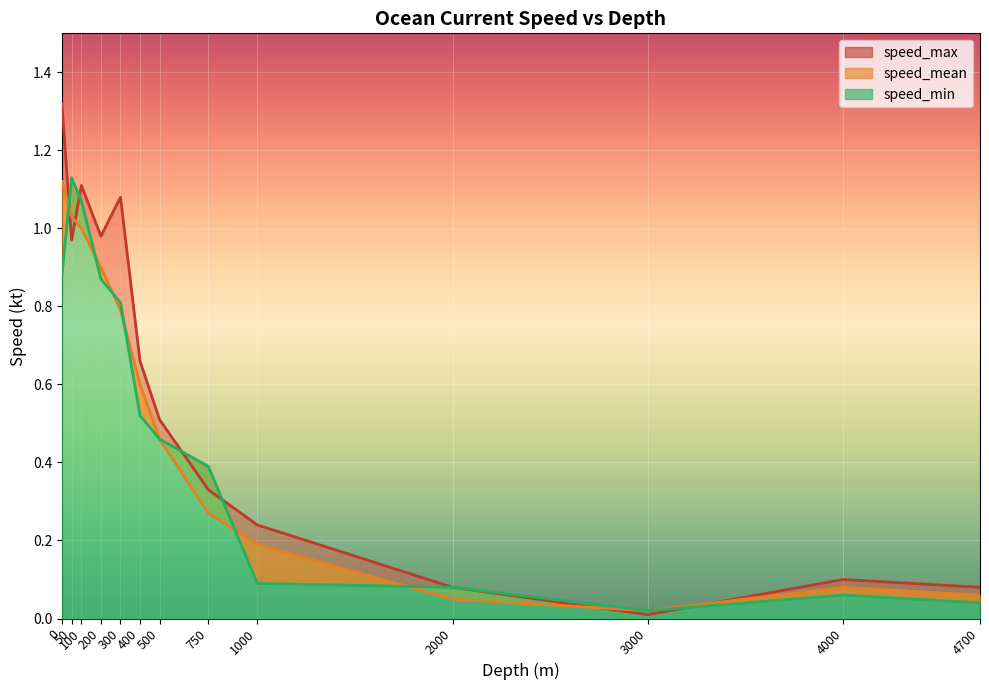

Reading right to left, transcribe all the data shown in this chart.

speed_mean: 4700=0.1	4000=0.1	3000=0.0	2000=0.1	1000=0.2	750=0.3	500=0.5	400=0.6	300=0.8	200=0.9	100=1.0	50=1.0	0=1.1
speed_min: 4700=0.0	4000=0.1	3000=0.0	2000=0.1	1000=0.1	750=0.4	500=0.5	400=0.5	300=0.8	200=0.9	100=1.1	50=1.1	0=0.9
speed_max: 4700=0.1	4000=0.1	3000=0.0	2000=0.1	1000=0.2	750=0.3	500=0.5	400=0.7	300=1.1	200=1.0	100=1.1	50=1.0	0=1.3